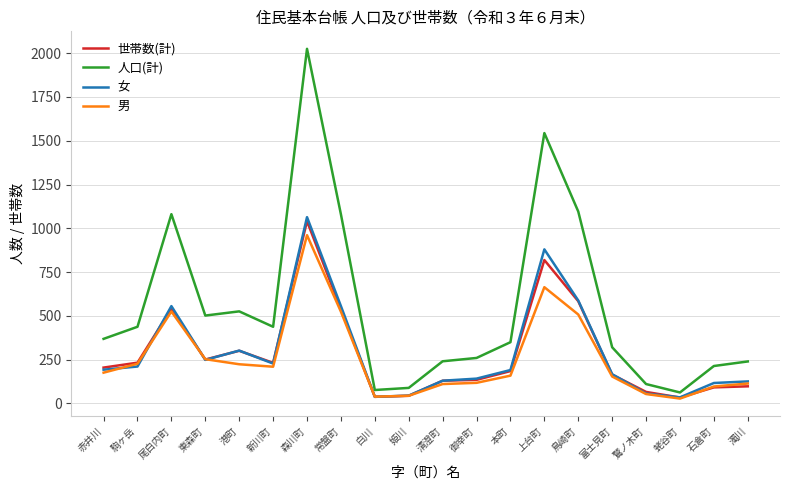

How many lines are shown in the chart?

4